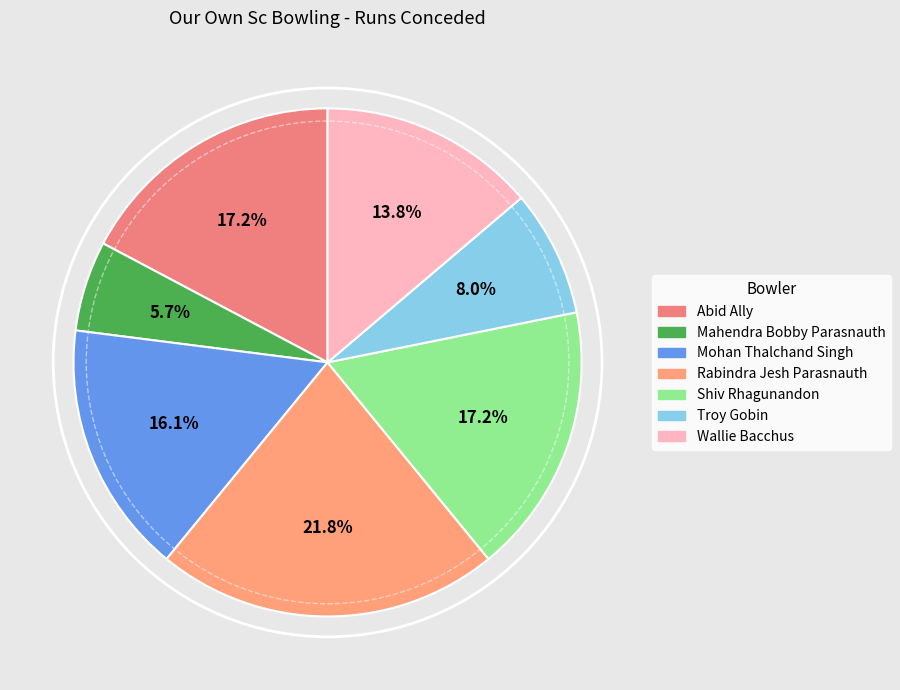

To the nearest percent, what portion does Shiv Rhagunandon represent?

17%